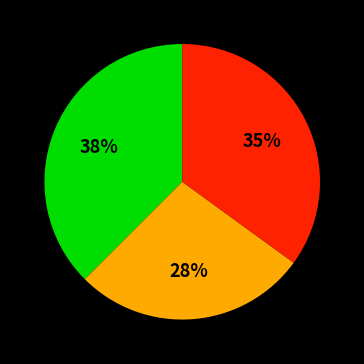

How many slices are in this pie chart?

3